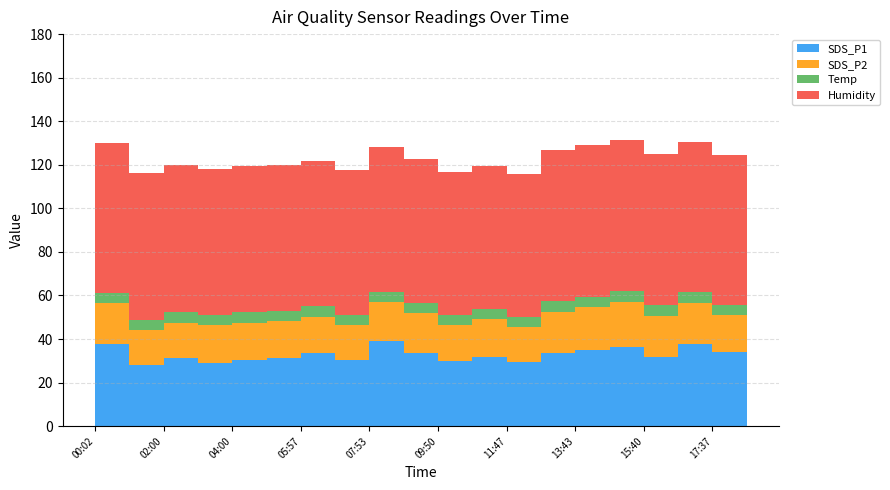

Reading left to right, extract all data points from this chart.

SDS_P1: 00:02=37.7	01:00=28.2	02:00=31.1	03:00=29.1	04:00=30.2	04:58=31.4	05:57=33.6	06:55=30.2	07:53=39.3	08:52=33.7	09:50=29.7	10:48=31.9	11:47=29.6	12:45=33.4	13:43=35.2	14:42=36.6	15:40=31.9	16:38=37.8	17:37=34.0	18:35=32.9
SDS_P2: 00:02=18.7	01:00=15.8	02:00=16.3	03:00=17.2	04:00=17.3	04:58=16.8	05:57=16.8	06:55=16.0	07:53=17.7	08:52=18.1	09:50=16.6	10:48=17.2	11:47=15.9	12:45=19.2	13:43=19.5	14:42=20.5	15:40=18.8	16:38=18.9	17:37=17.0	18:35=18.3
Temp: 00:02=4.8	01:00=4.8	02:00=4.8	03:00=4.8	04:00=4.8	04:58=4.7	05:57=4.7	06:55=4.7	07:53=4.7	08:52=4.7	09:50=4.6	10:48=4.6	11:47=4.6	12:45=4.8	13:43=4.8	14:42=4.8	15:40=4.8	16:38=4.8	17:37=4.8	18:35=4.8
Humidity: 00:02=68.9	01:00=67.2	02:00=67.5	03:00=67.2	04:00=67.2	04:58=67.0	05:57=66.7	06:55=66.9	07:53=66.7	08:52=66.1	09:50=65.8	10:48=65.7	11:47=65.7	12:45=69.4	13:43=69.4	14:42=69.4	15:40=69.4	16:38=69.1	17:37=68.9	18:35=68.8